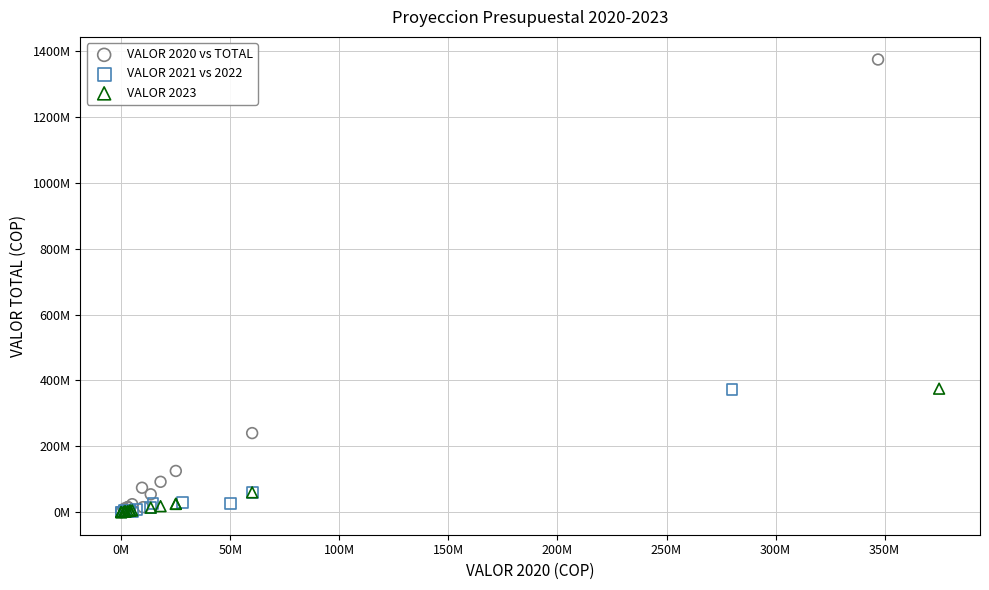

Which series has the largest Y range (max minus min)?

VALOR 2020 vs TOTAL